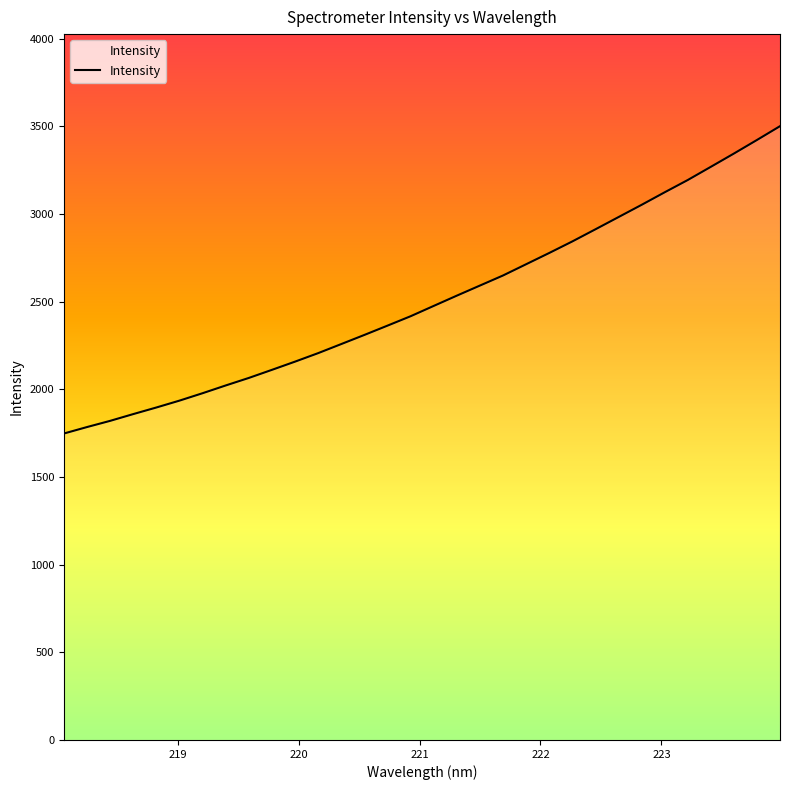

What is the smallest value displayed?

1747.5